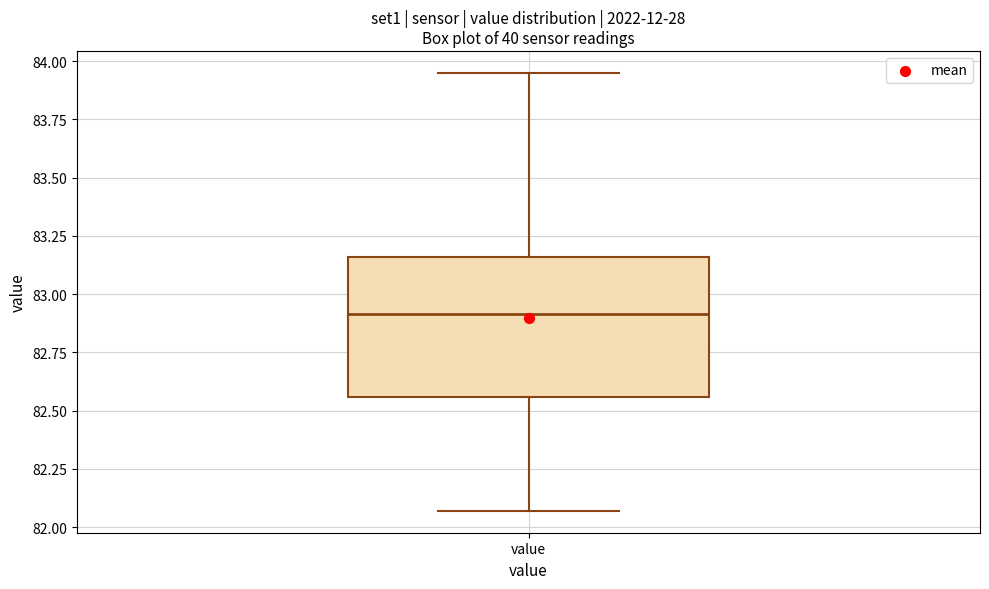

Read this box plot against the y-axis: the position of the median line, the range covered by the box, and the ends of both whiskers. The values are not printed on the chart, so give them approximately, as read against the axis.

median 82.90, box 82.55 to 83.15, whiskers 82.05 to 83.95